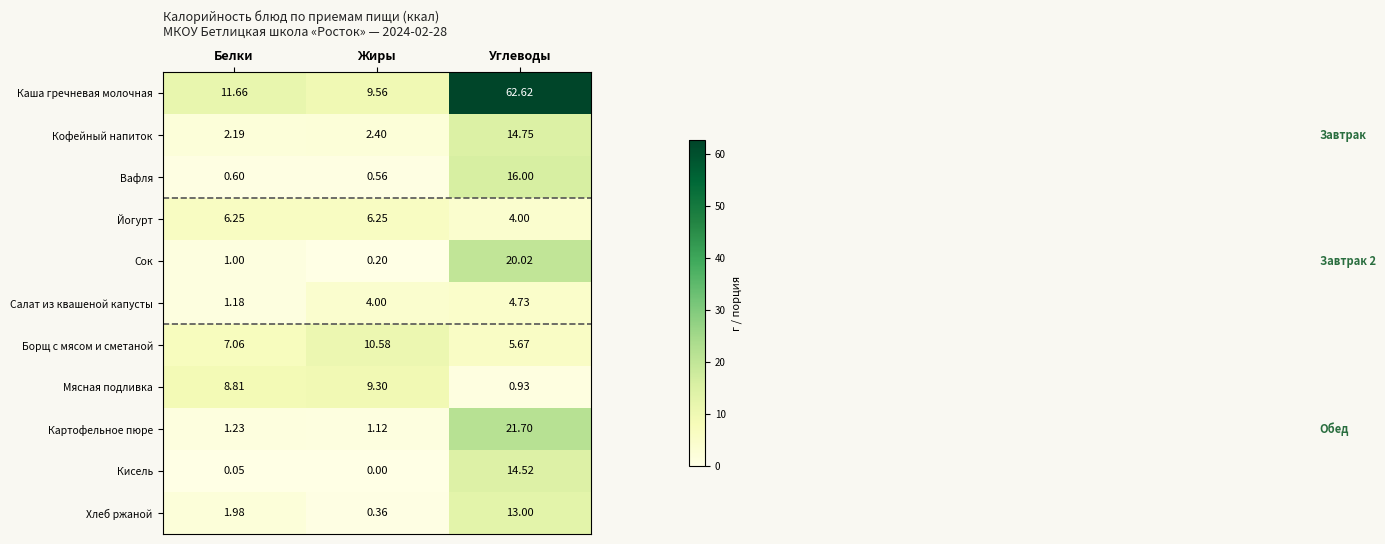

What is the total value across all series at Углеводы?

177.9